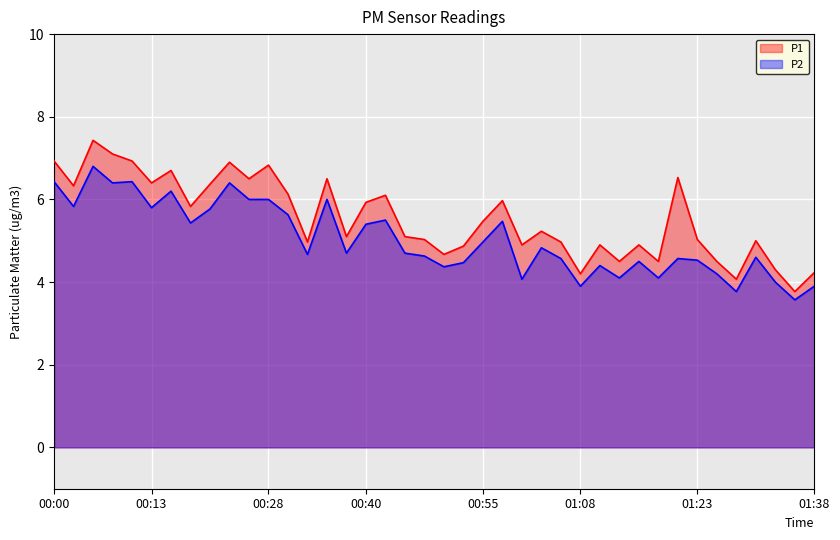

Rank the series at 01:33 from lowest to highest value.

P2, P1